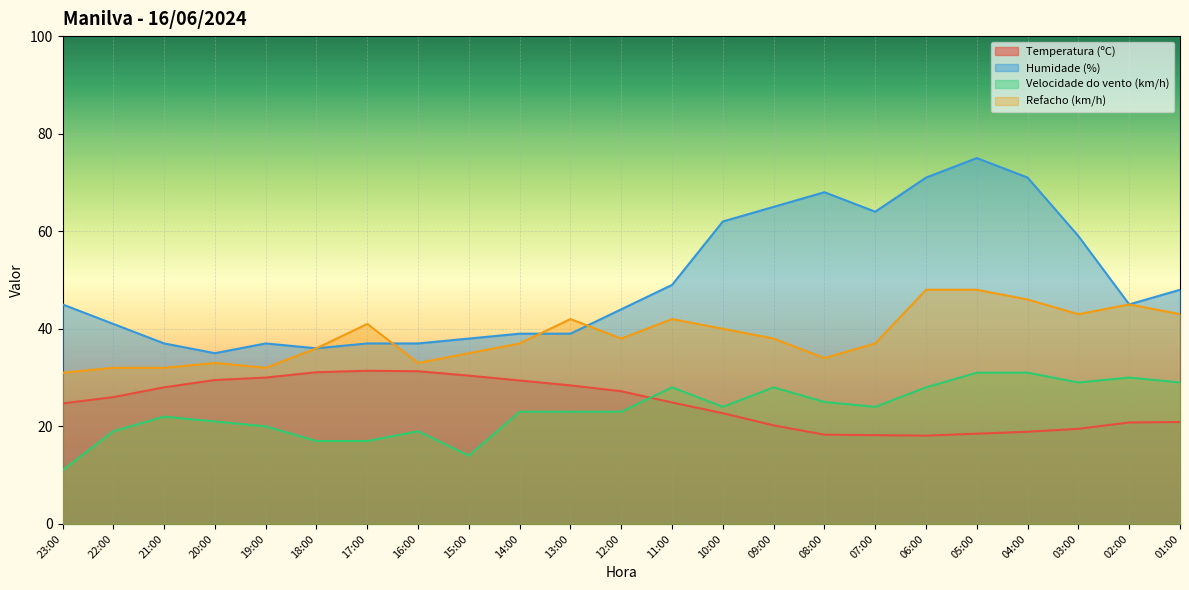

How many values in the Humidade (%) series exceed 45?

10